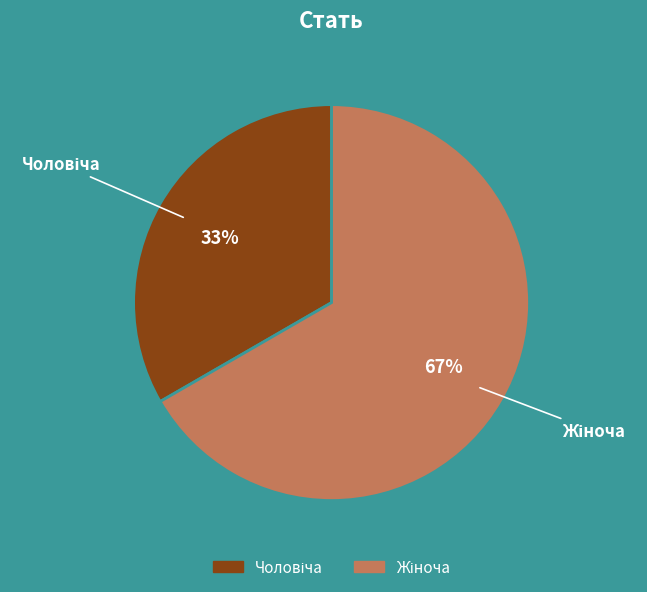

Is there a majority slice in this chart?

Yes